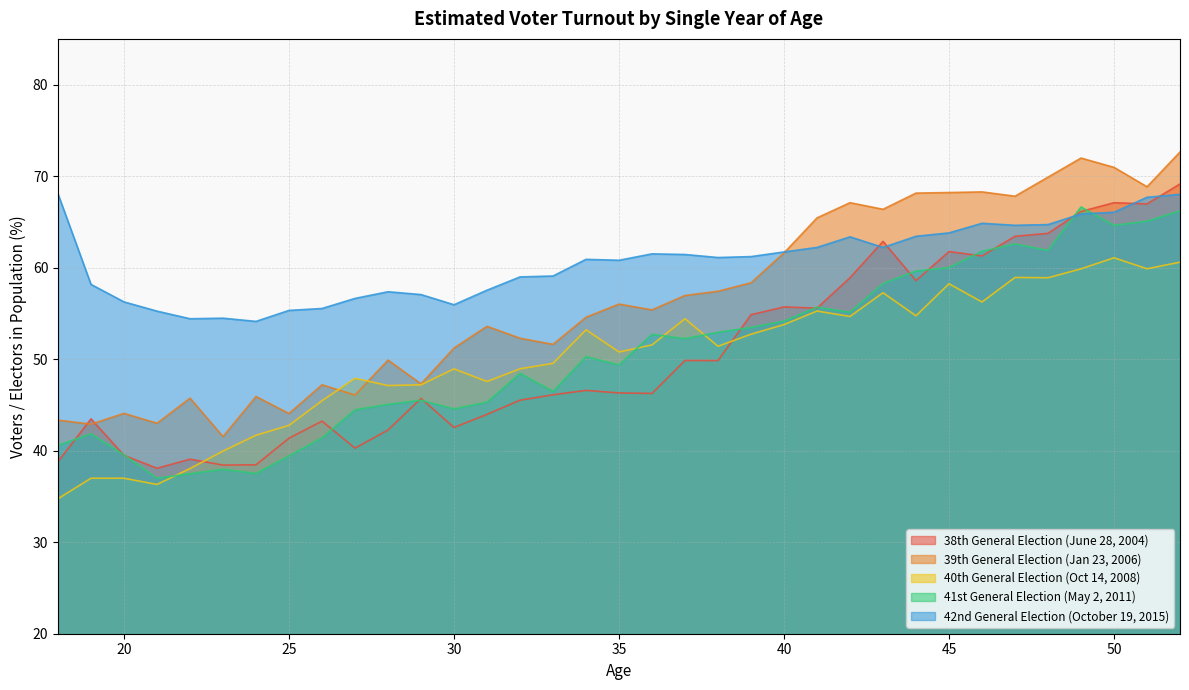

Does the chart have visible grid lines?

Yes